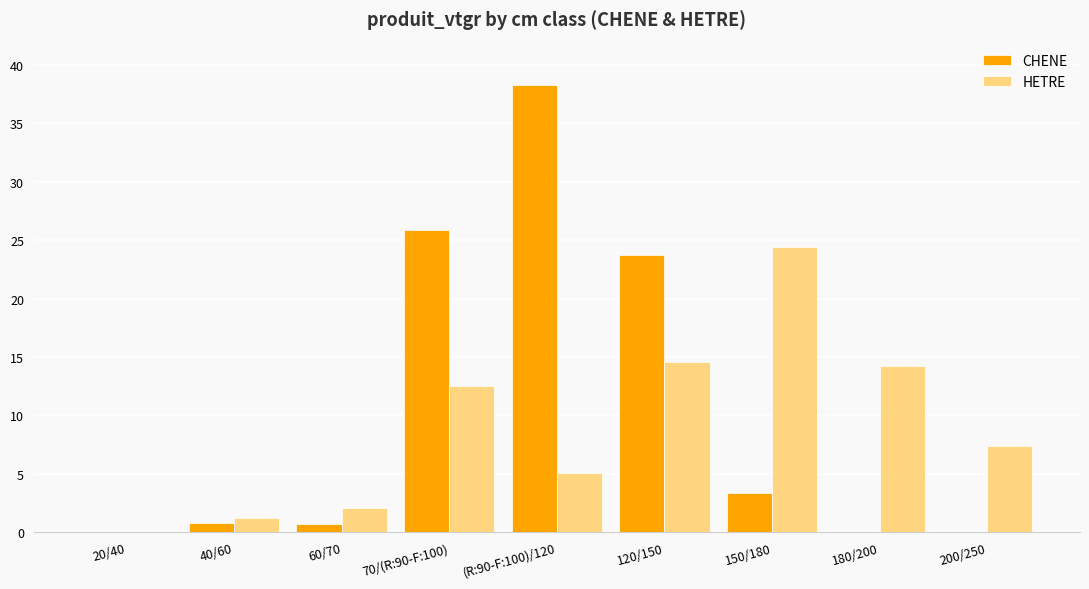

What is the sum of the HETRE values at 40/60 and 180/200?

15.4